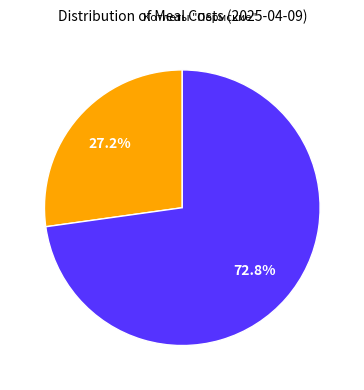

Is there any slice that represents more than half of the pie?

Yes